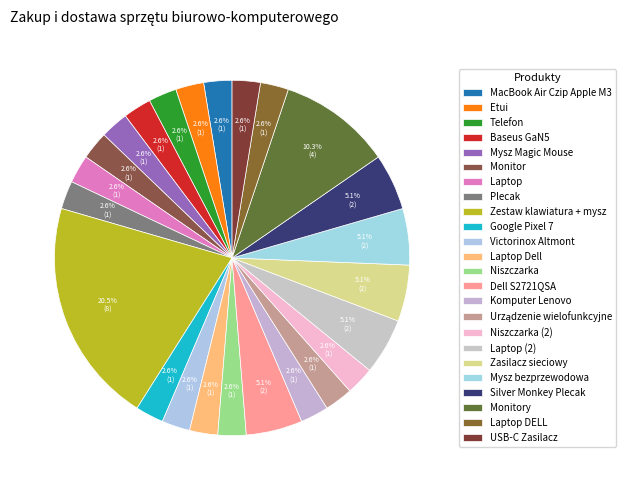

To the nearest percent, what is the combined percentage of Silver Monkey Plecak and Zasilacz sieciowy?

10%